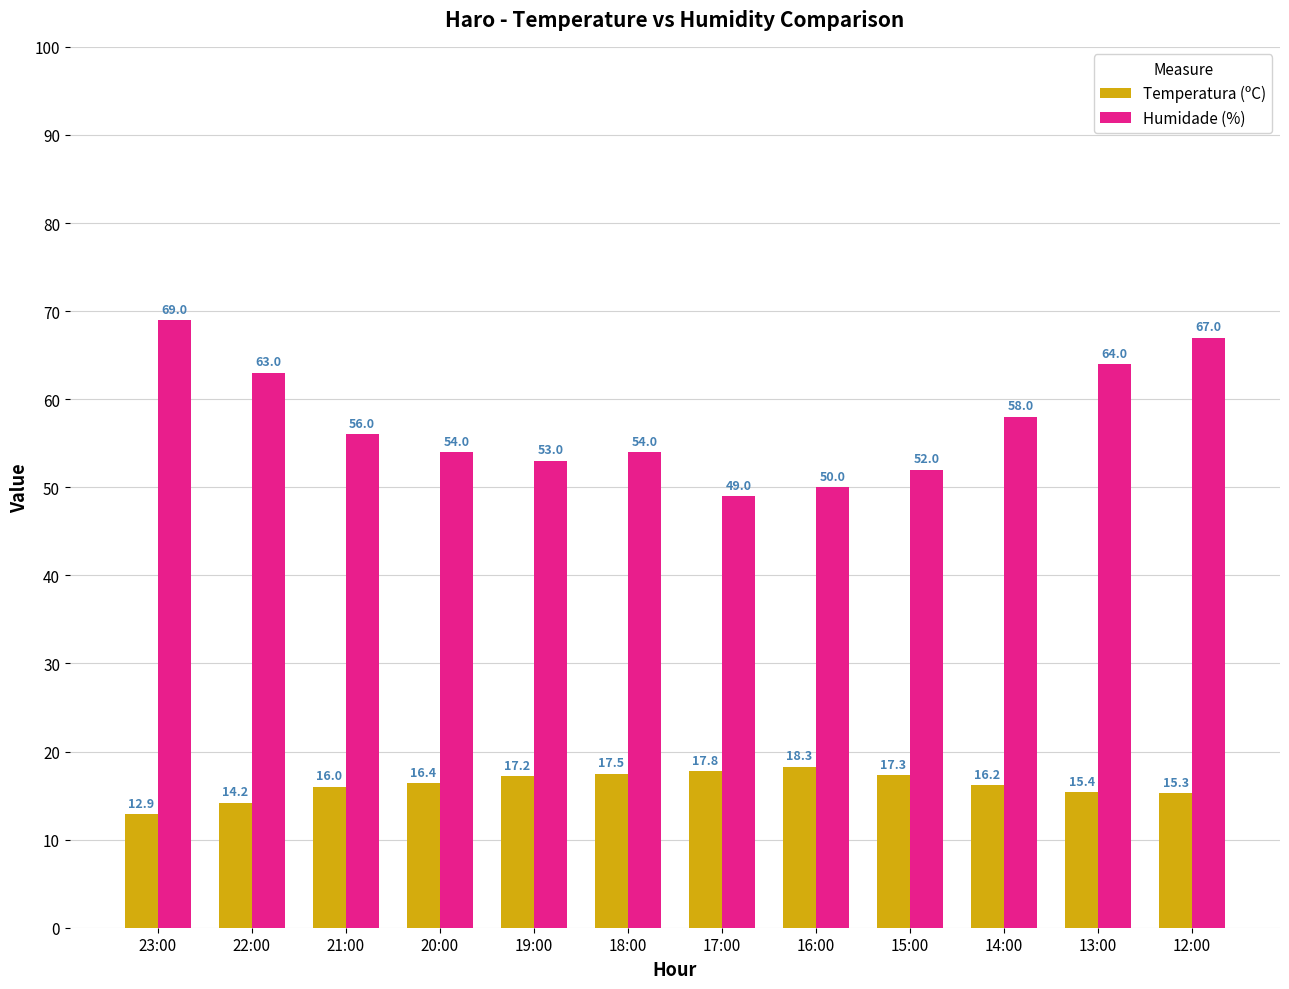

Reading right to left, what are all the values shown in this chart?

Temperatura (ºC): 15.3	15.4	16.2	17.3	18.3	17.8	17.5	17.2	16.4	16.0	14.2	12.9
Humidade (%): 67.0	64.0	58.0	52.0	50.0	49.0	54.0	53.0	54.0	56.0	63.0	69.0